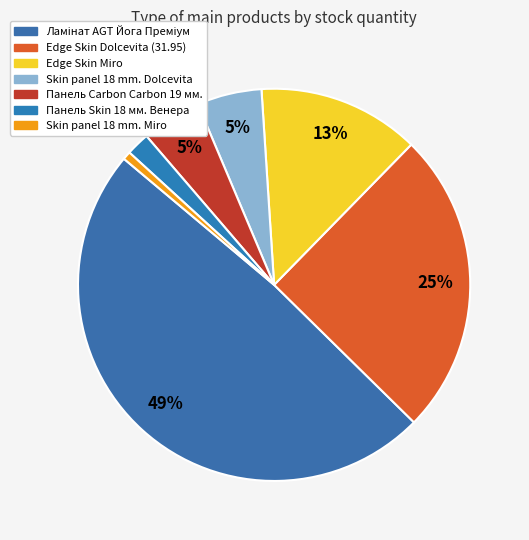

What is the total percentage of Skin panel 18 mm. Dolcevita and Edge Skin Miro?

18.7%